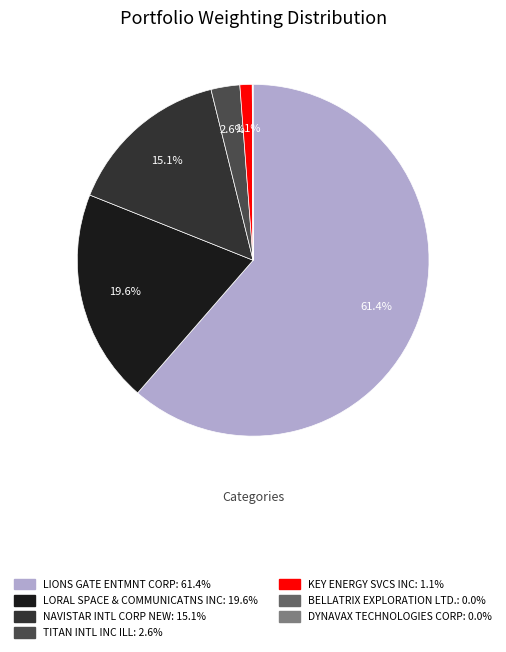

Which category has the biggest portion of the pie?

LIONS GATE ENTMNT CORP